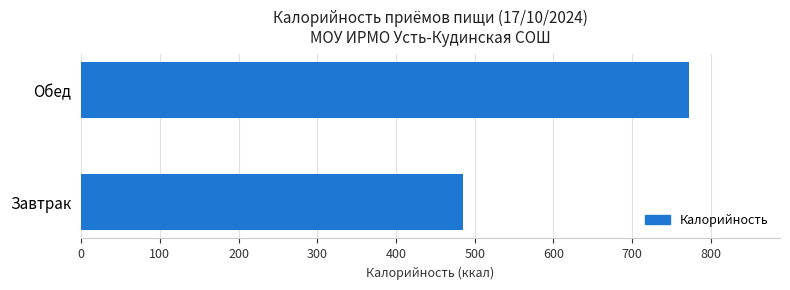

What is the difference between the maximum and minimum values?

286.5